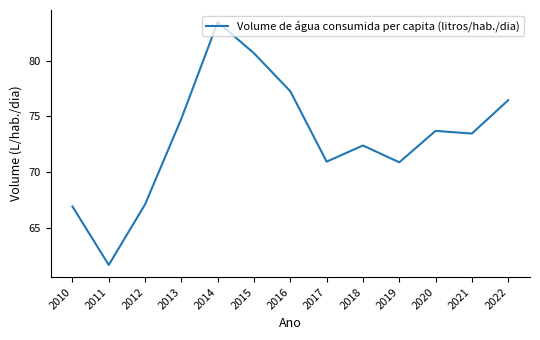

What value does the data have at 2021?

73.5